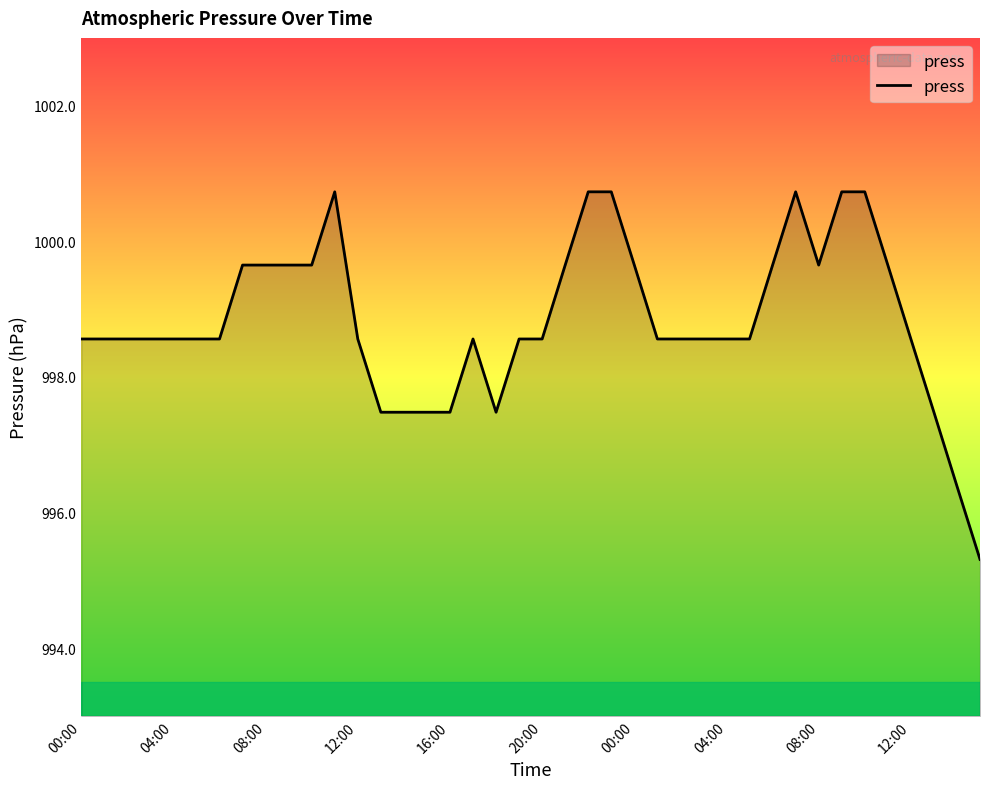

What is the maximum value shown in the chart?

1000.7